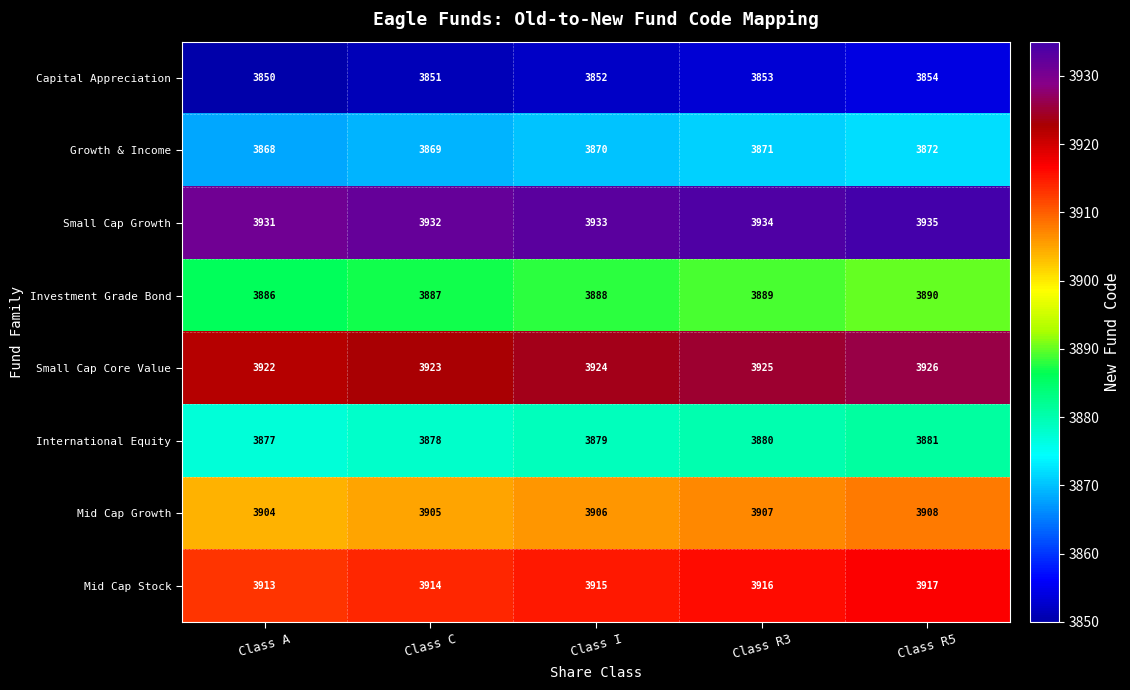

Is it true that Mid Cap Growth equals 5761 at Class I?

False